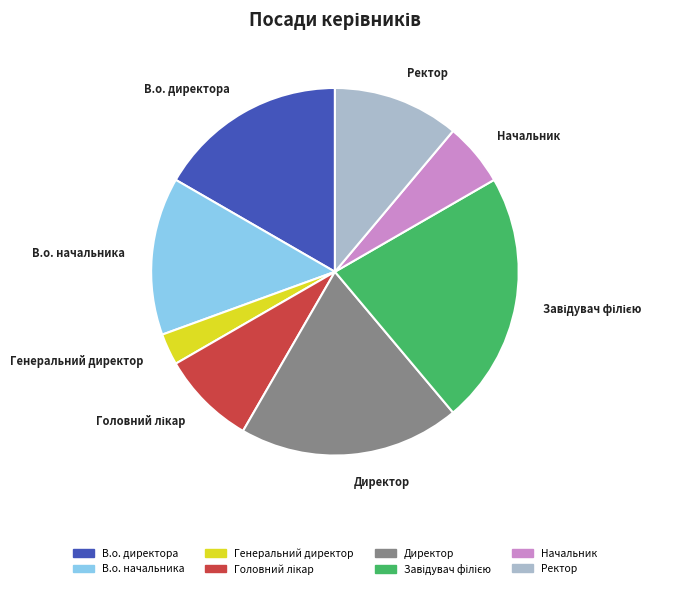

What is the ratio of the value at Директор to the value at В.о. начальника?

1.4